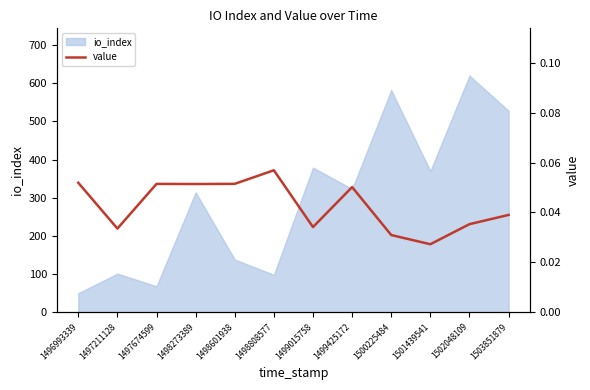

What is the maximum value shown in the chart?

0.1